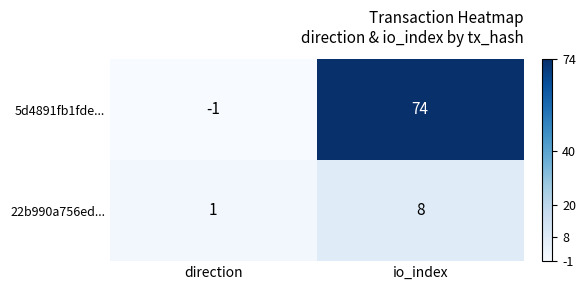

What is the difference between the 22b990a756ed... values at io_index and direction?

7